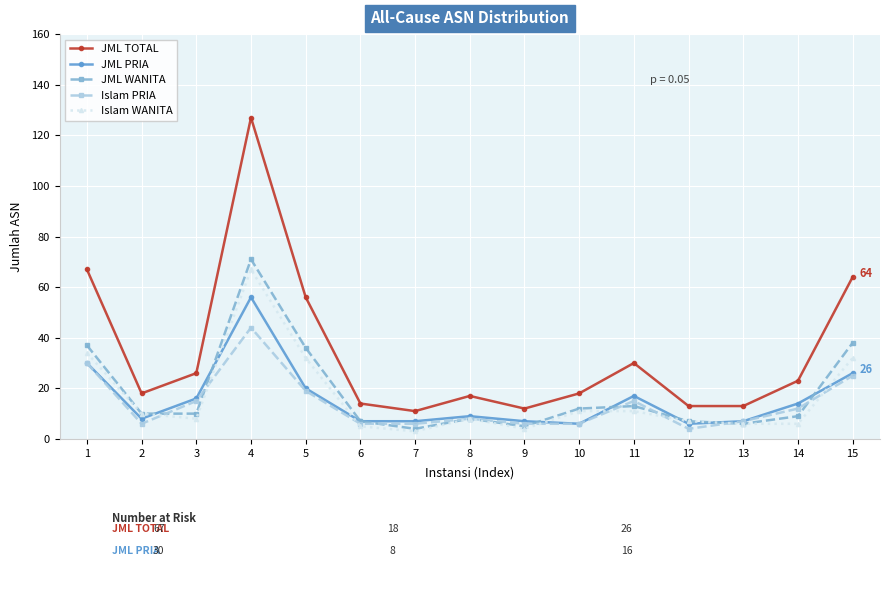

At which label does JML WANITA reach its peak?

4